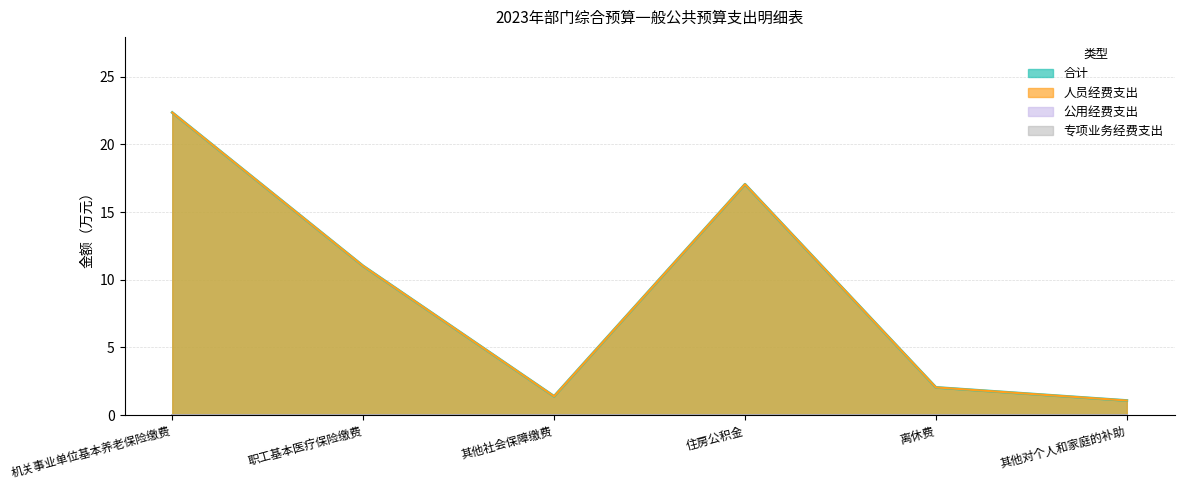

True or false: 人员经费支出 and 合计 intersect in this chart.

False